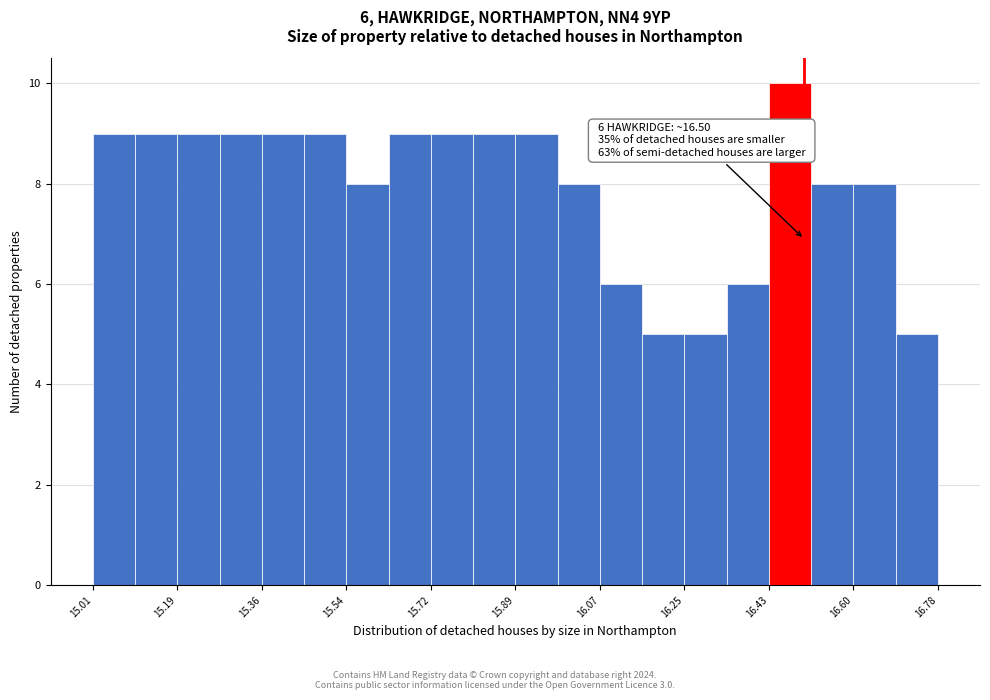

Over which range of the x-axis is the bar tallest?

16.42 to 16.52